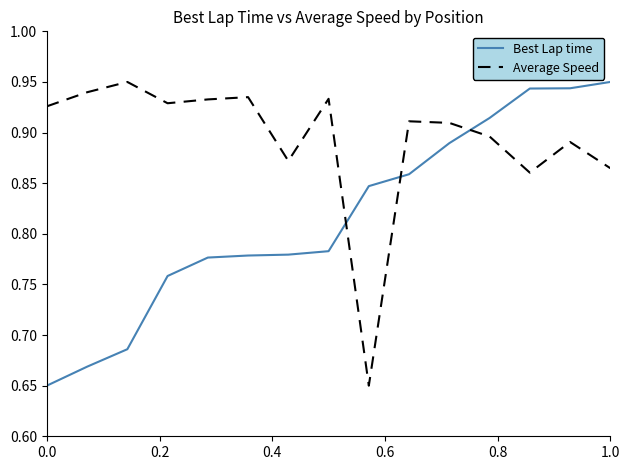

How many times do Average Speed and Best Lap time cross each other?

3